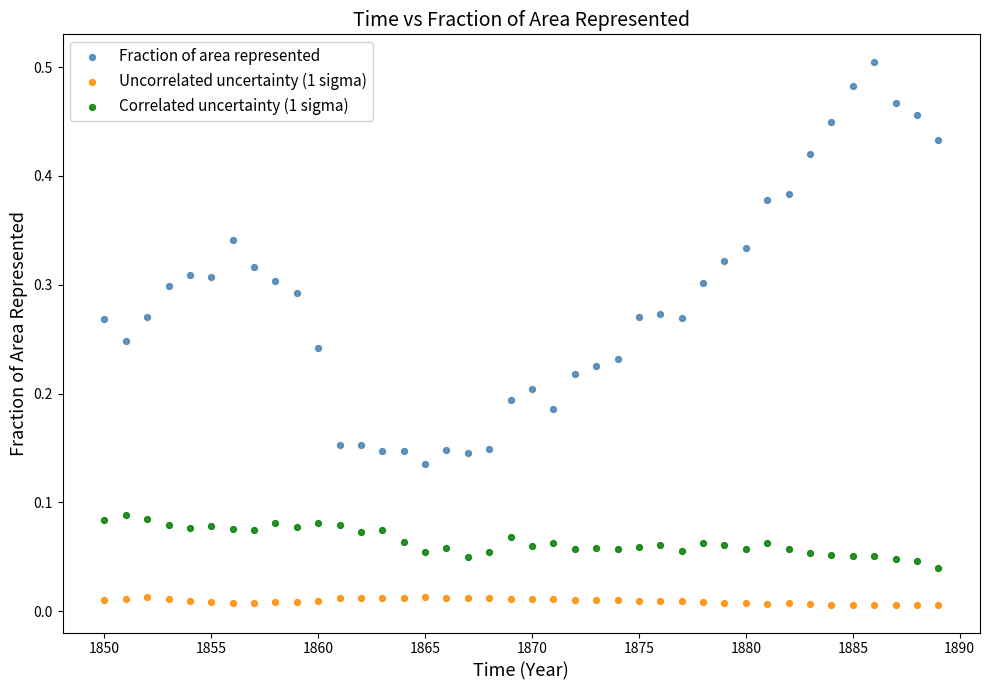

Which series contains the highest Y value?

Fraction of area represented